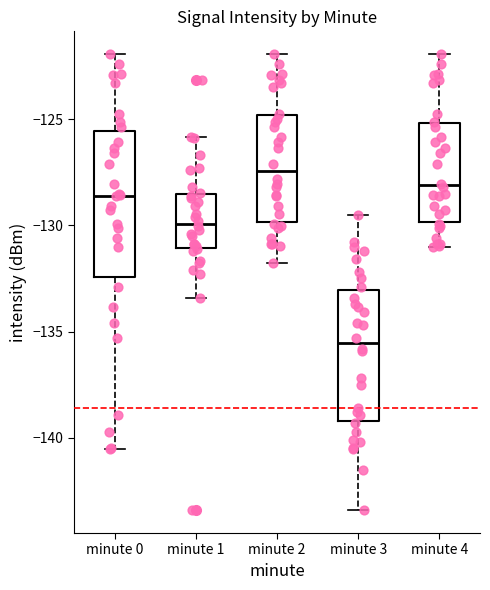

Comparing the boxes themselves (not the whiskers), which one is the tallest?

minute 0